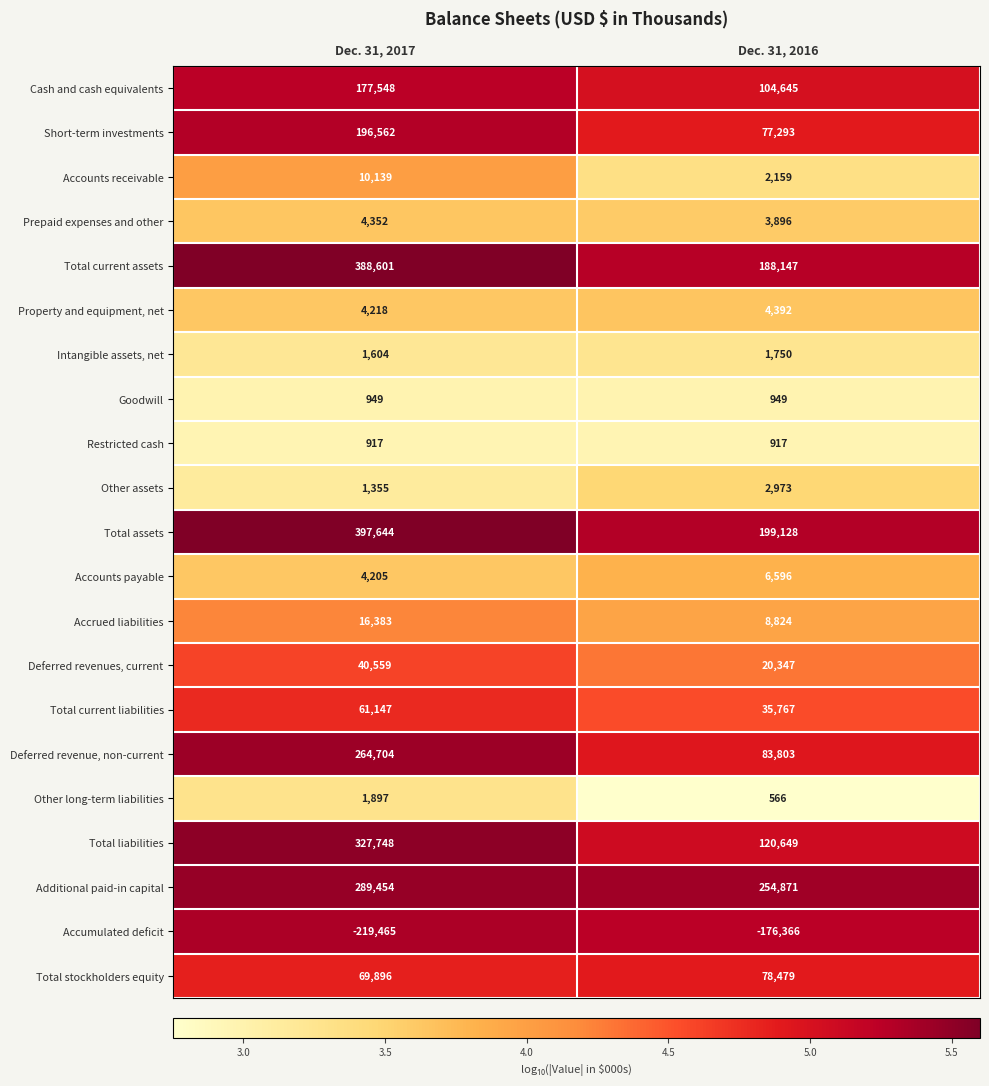

What is the average value of the Total current assets series?

288374